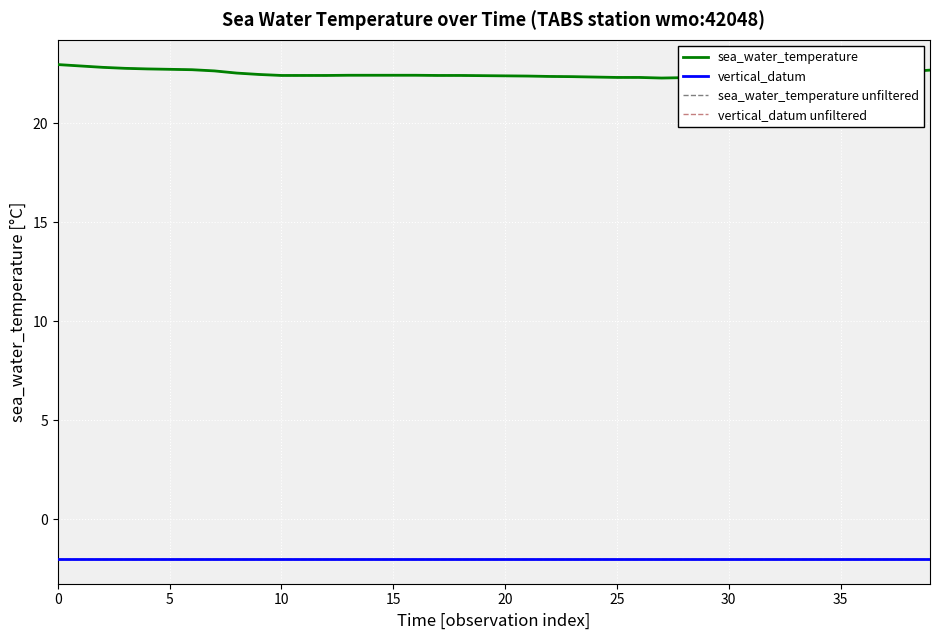

What is the greatest value displayed?

23.0